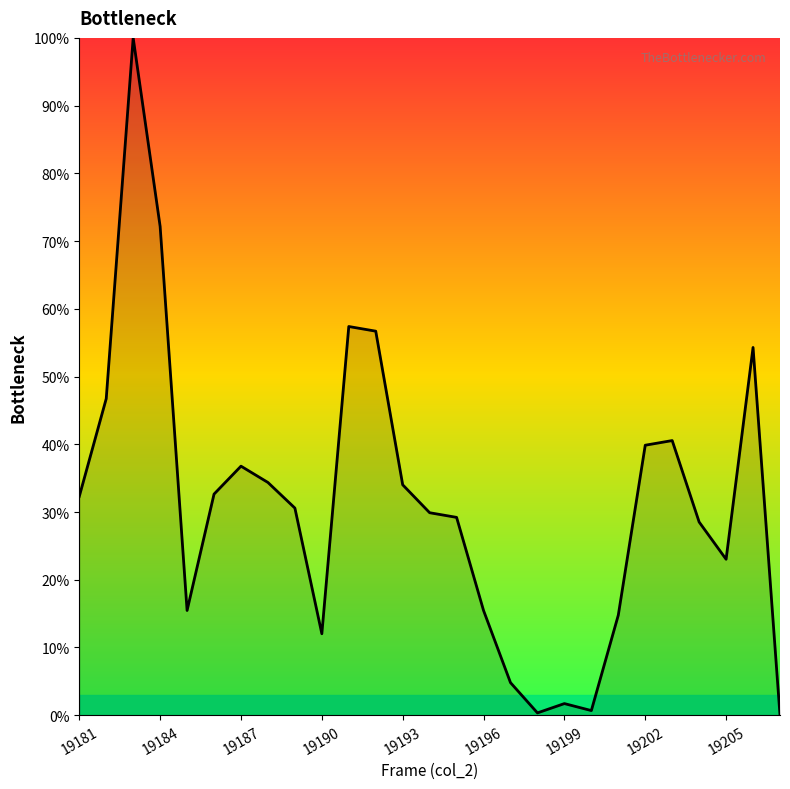

What is the maximum value shown in the chart?

100.0